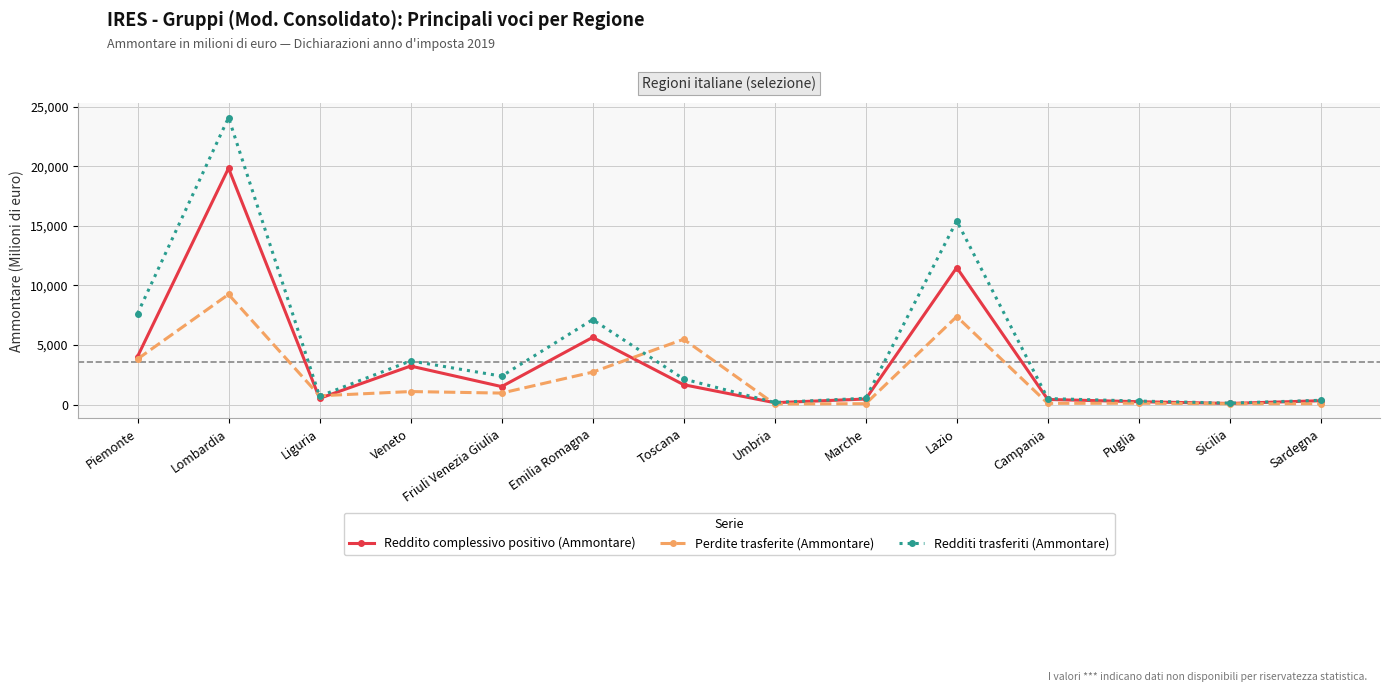

What position from the right is Campania?

4